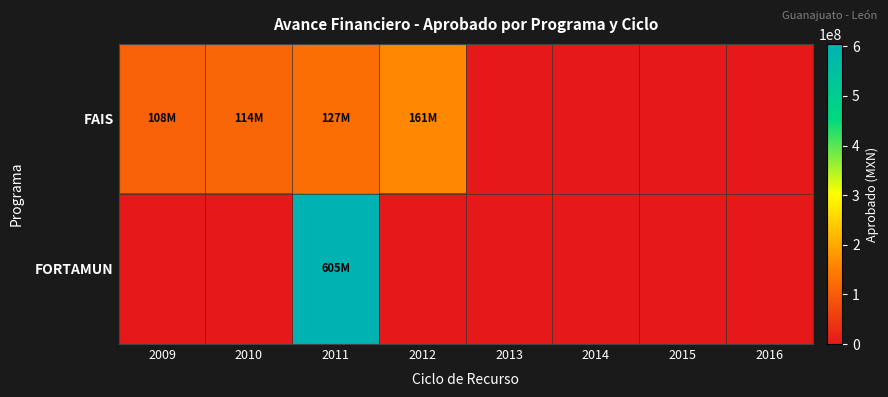

What is the spread (max minus min) of values at 2011?

478292625